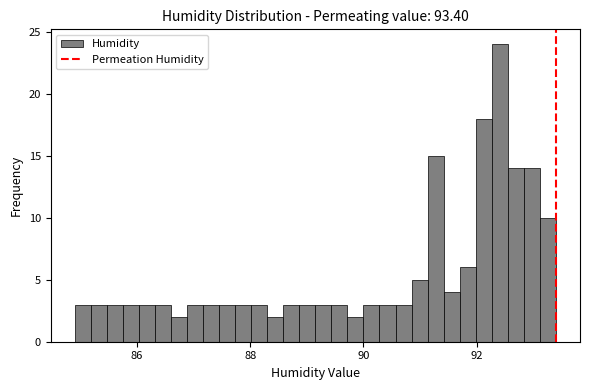

Read against the x-axis, roughly where is the centre of the tallest bar?

92.4